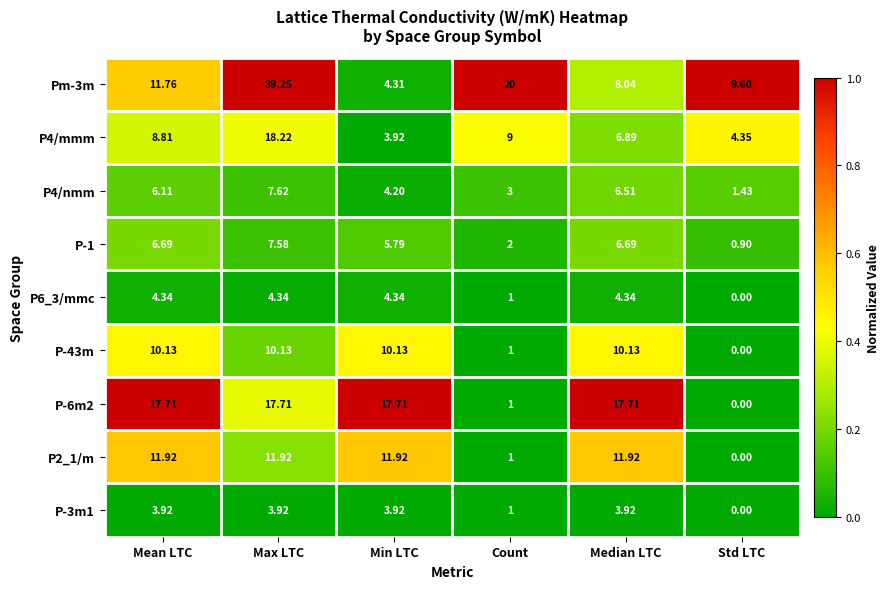

Rank the categories by P4/nmm value from lowest to highest.

Std LTC, Count, Min LTC, Mean LTC, Median LTC, Max LTC